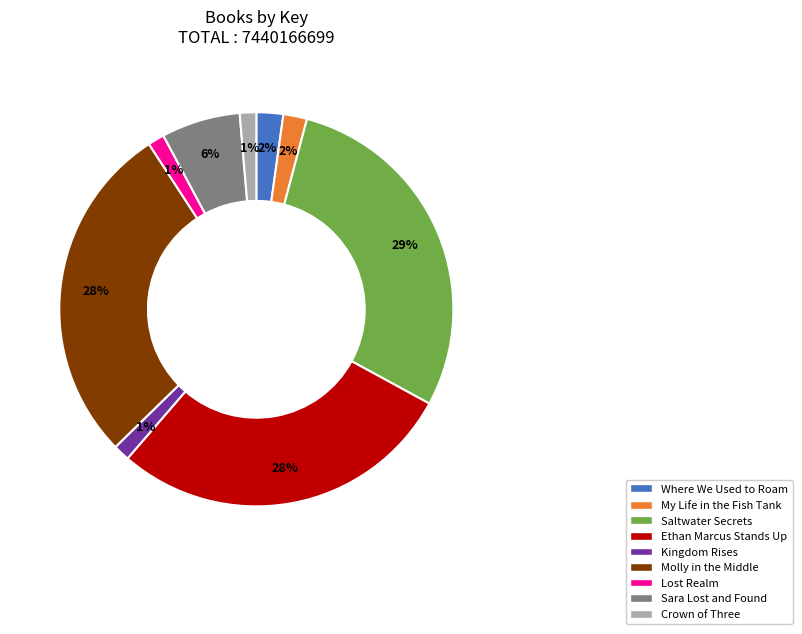

How many segments does this pie chart have?

9